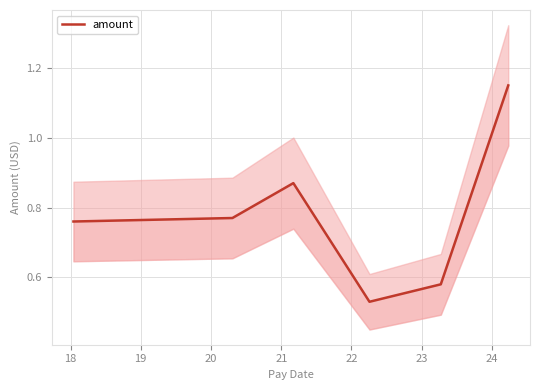

What is the value of the 3rd point from the left?

0.9